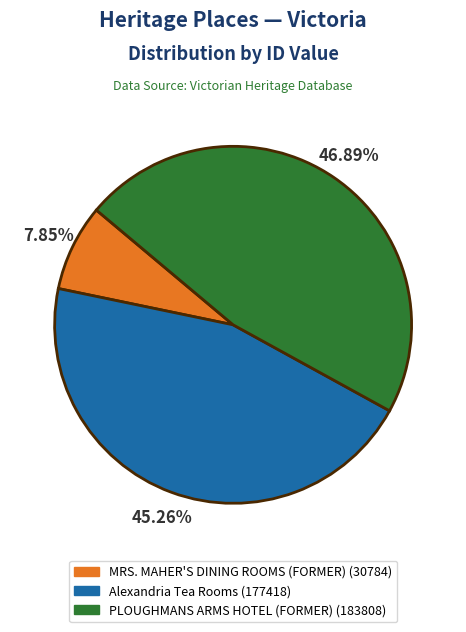

Does PLOUGHMANS ARMS HOTEL (FORMER) represent more than half of the total?

No